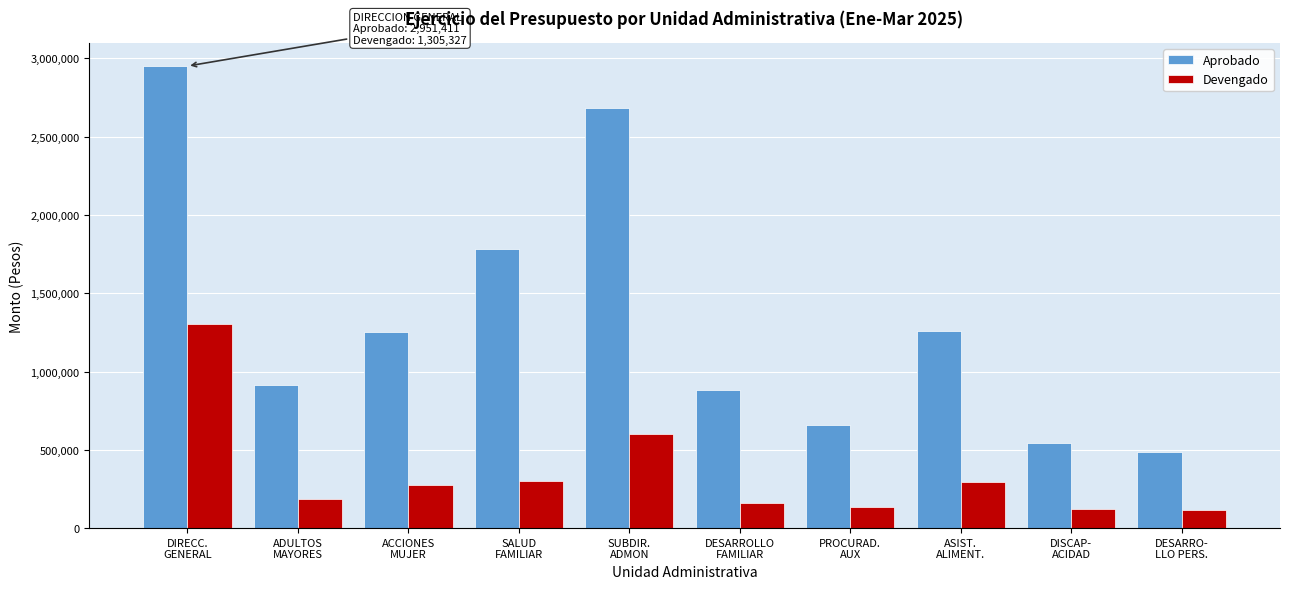

What is the difference between the maximum and minimum values in the Devengado series?

1188708.1